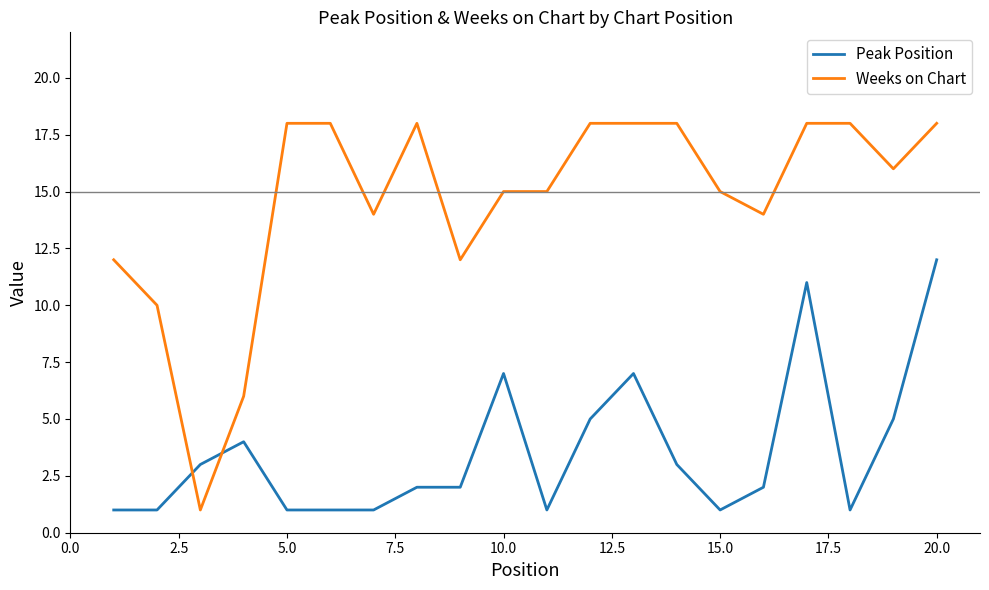

Which series has the largest range (max minus min)?

Weeks on Chart